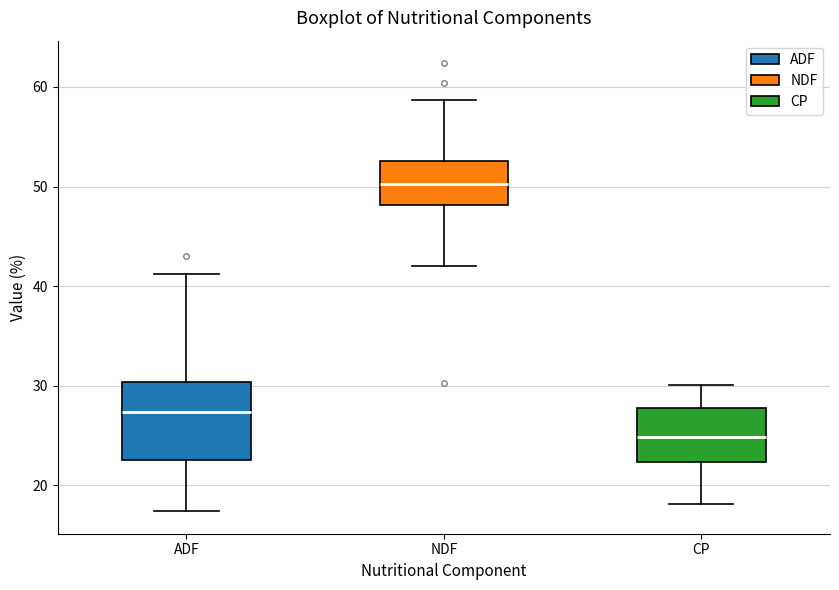

Reading left to right, transcribe this box plot: for each box, give where its median line is, the range the box spans, and where its two whiskers end, as read against the y-axis. The values are not printed on the chart, so give them approximately, as read against the axis.

ADF: median 27, box 23 to 30, whiskers 17 to 41
NDF: median 50, box 48 to 53, whiskers 42 to 59
CP: median 25, box 22 to 28, whiskers 18 to 30